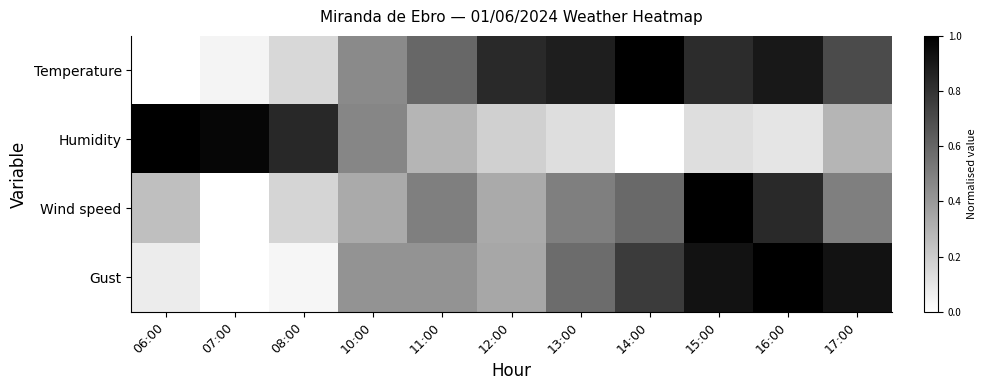

Which series has the largest range (max minus min)?

Temperature